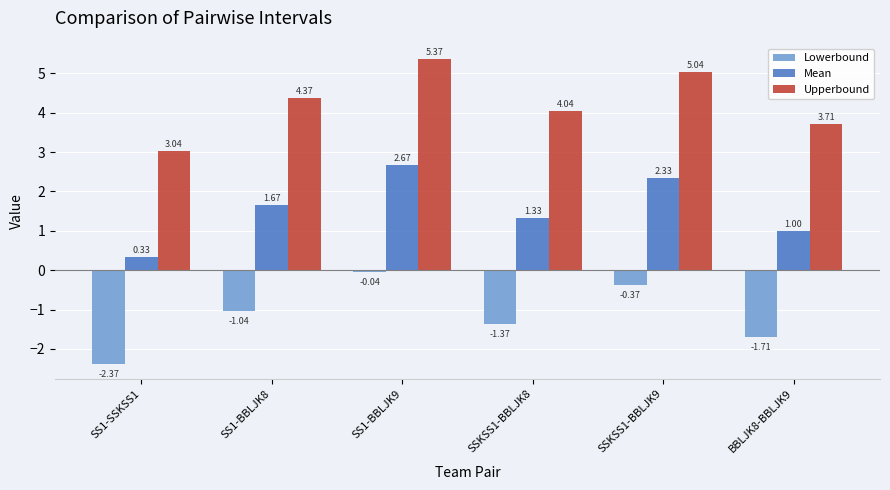

What is the difference between the second highest and minimum values in the Mean series?

2.0